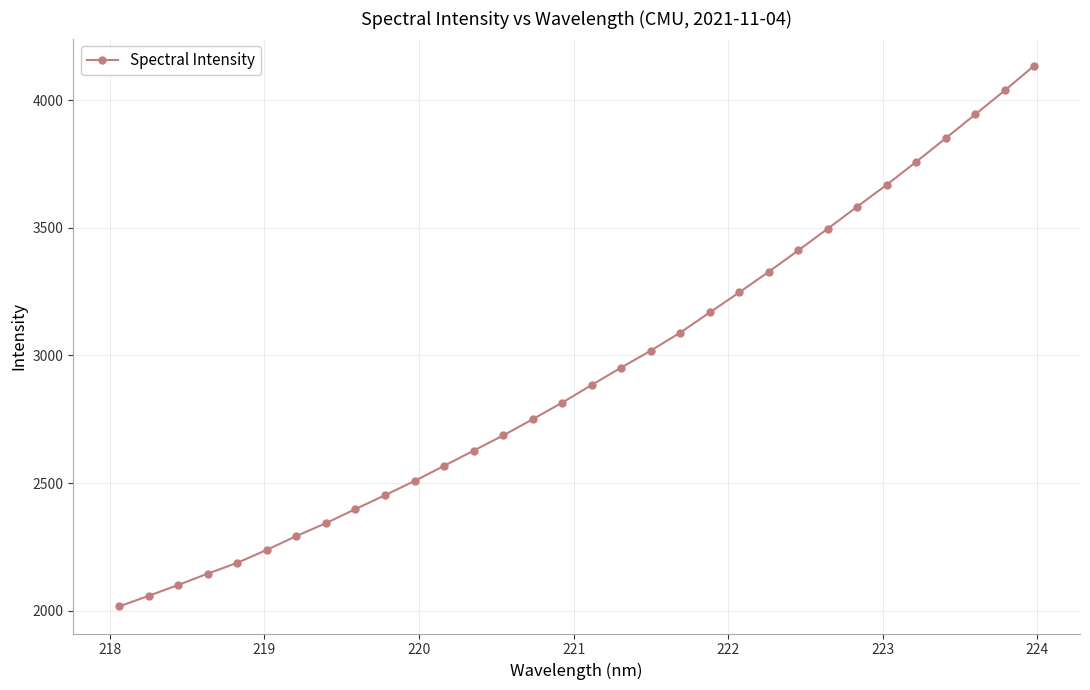

Reading left to right, what are all the values shown in this chart?

2016.4	2058.1	2100.5	2145.2	2187.4	2238.3	2292.3	2342.9	2398.0	2452.4	2508.1	2567.4	2627.0	2686.5	2750.0	2815.1	2884.3	2952.5	3018.7	3089.6	3168.4	3247.3	3328.1	3411.6	3496.9	3583.3	3669.0	3758.9	3851.4	3944.5	4038.3	4135.7